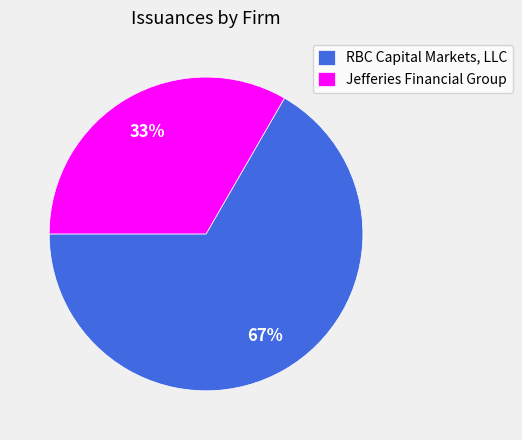

To the nearest percent, what is the combined percentage of Jefferies Financial Group and RBC Capital Markets, LLC?

100%